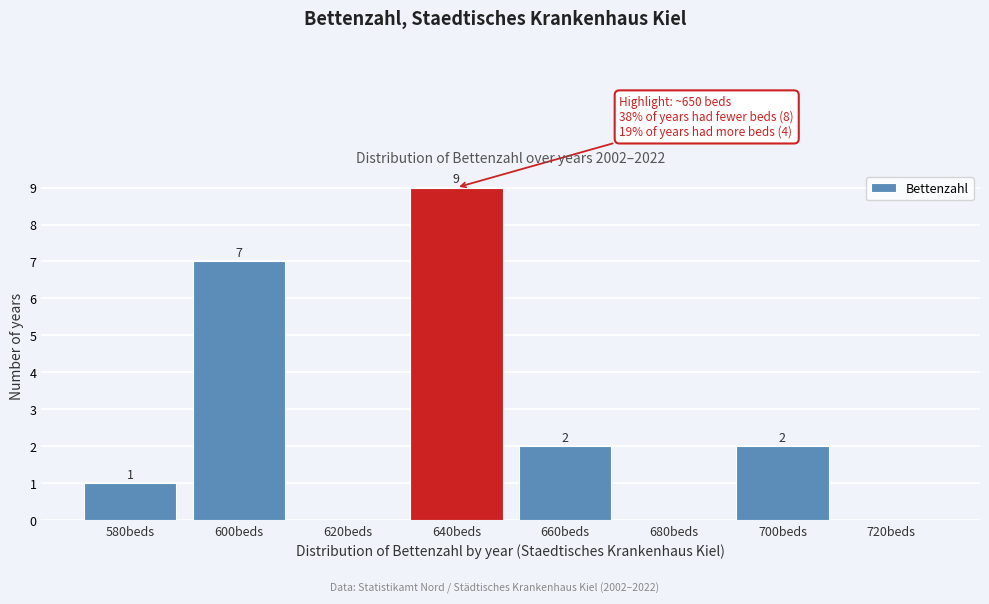

Reading right to left, transcribe all the data shown in this chart.

720beds=0	700beds=2	680beds=0	660beds=2	640beds=9	620beds=0	600beds=7	580beds=1